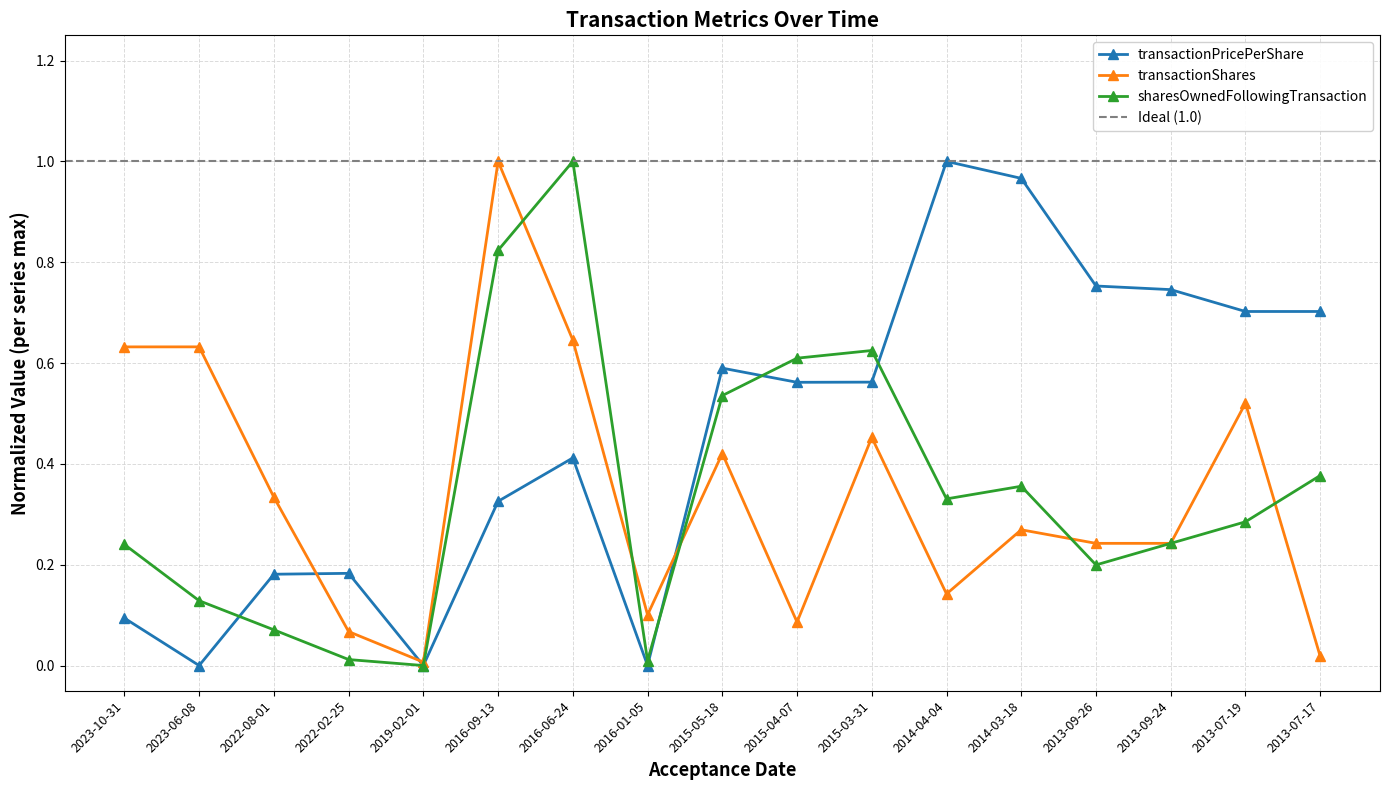

Reading right to left, what are all the values shown in this chart?

transactionPricePerShare: 2013-07-17=0.7	2013-07-19=0.7	2013-09-24=0.7	2013-09-26=0.8	2014-03-18=1.0	2014-04-04=1.0	2015-03-31=0.6	2015-04-07=0.6	2015-05-18=0.6	2016-01-05=0.0	2016-06-24=0.4	2016-09-13=0.3	2019-02-01=0.0	2022-02-25=0.2	2022-08-01=0.2	2023-06-08=0.0	2023-10-31=0.1
transactionShares: 2013-07-17=0.0	2013-07-19=0.5	2013-09-24=0.2	2013-09-26=0.2	2014-03-18=0.3	2014-04-04=0.1	2015-03-31=0.5	2015-04-07=0.1	2015-05-18=0.4	2016-01-05=0.1	2016-06-24=0.6	2016-09-13=1.0	2019-02-01=0.0	2022-02-25=0.1	2022-08-01=0.3	2023-06-08=0.6	2023-10-31=0.6
sharesOwnedFollowingTransaction: 2013-07-17=0.4	2013-07-19=0.3	2013-09-24=0.2	2013-09-26=0.2	2014-03-18=0.4	2014-04-04=0.3	2015-03-31=0.6	2015-04-07=0.6	2015-05-18=0.5	2016-01-05=0.0	2016-06-24=1.0	2016-09-13=0.8	2019-02-01=0.0	2022-02-25=0.0	2022-08-01=0.1	2023-06-08=0.1	2023-10-31=0.2